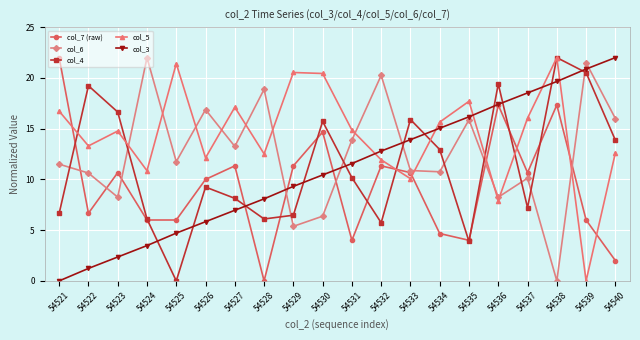

At which label is col_5 closest to 11?

54524